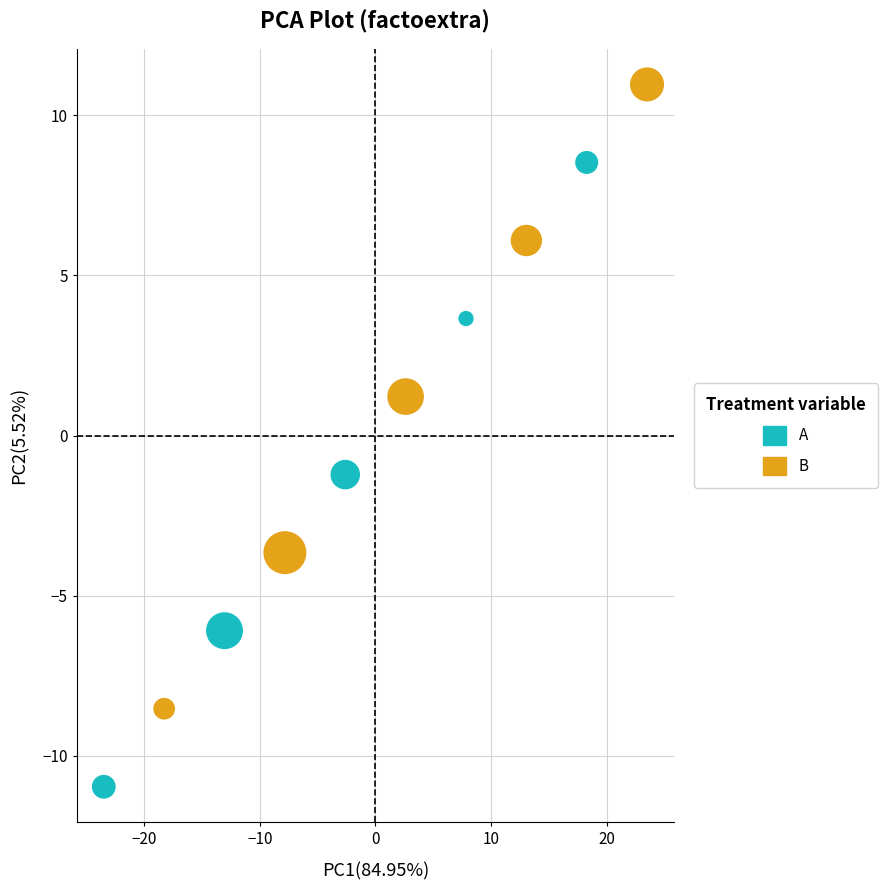

Which series contains the lowest Y value?

A